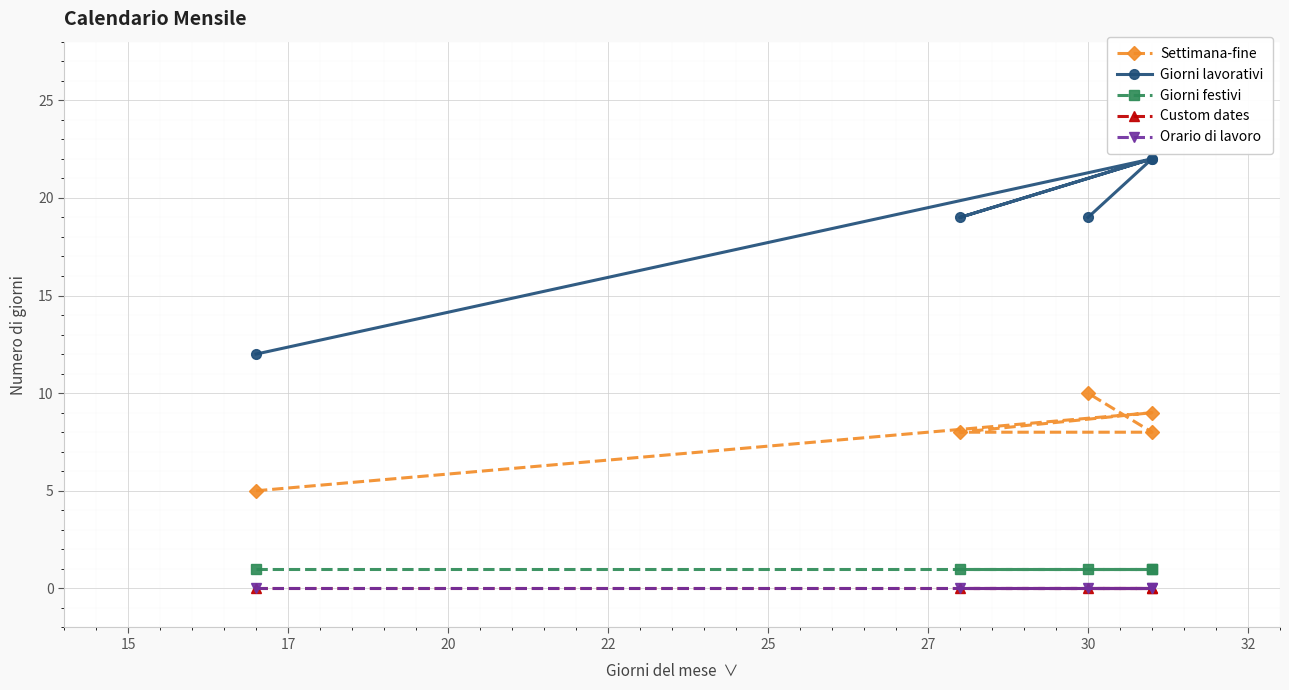

How many lines are shown in the chart?

5